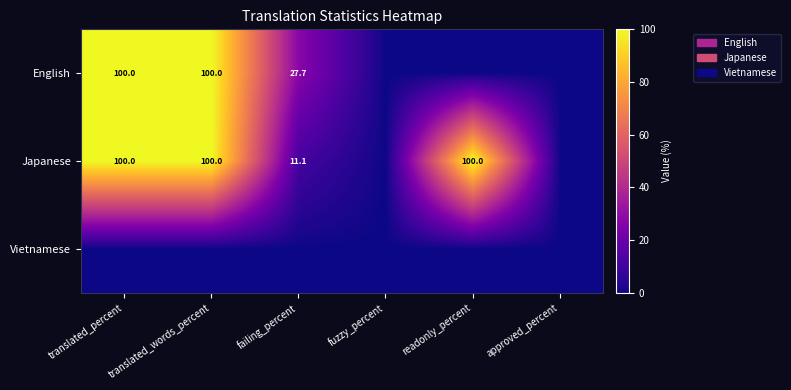

What is the sum of the Japanese values at translated_percent and translated_words_percent?

200.0